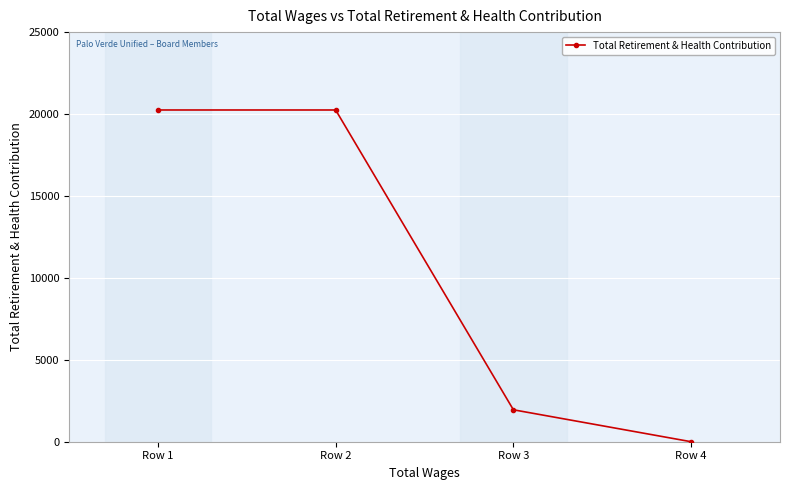

Is it true that the value at Row 3 is 1949?

True